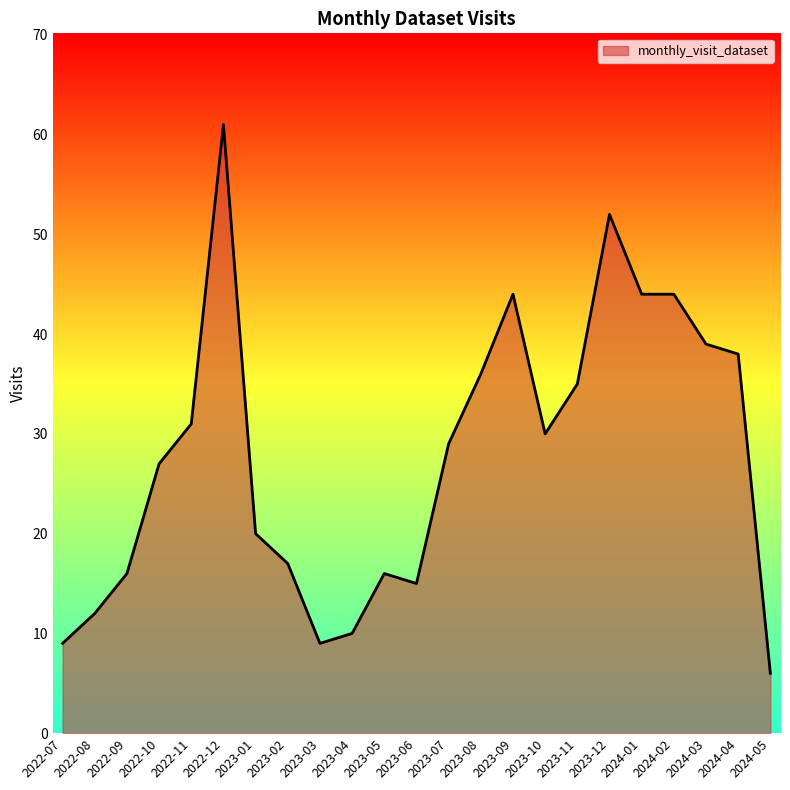

True or false: there are more than 2 points higher than both neighbors.

True